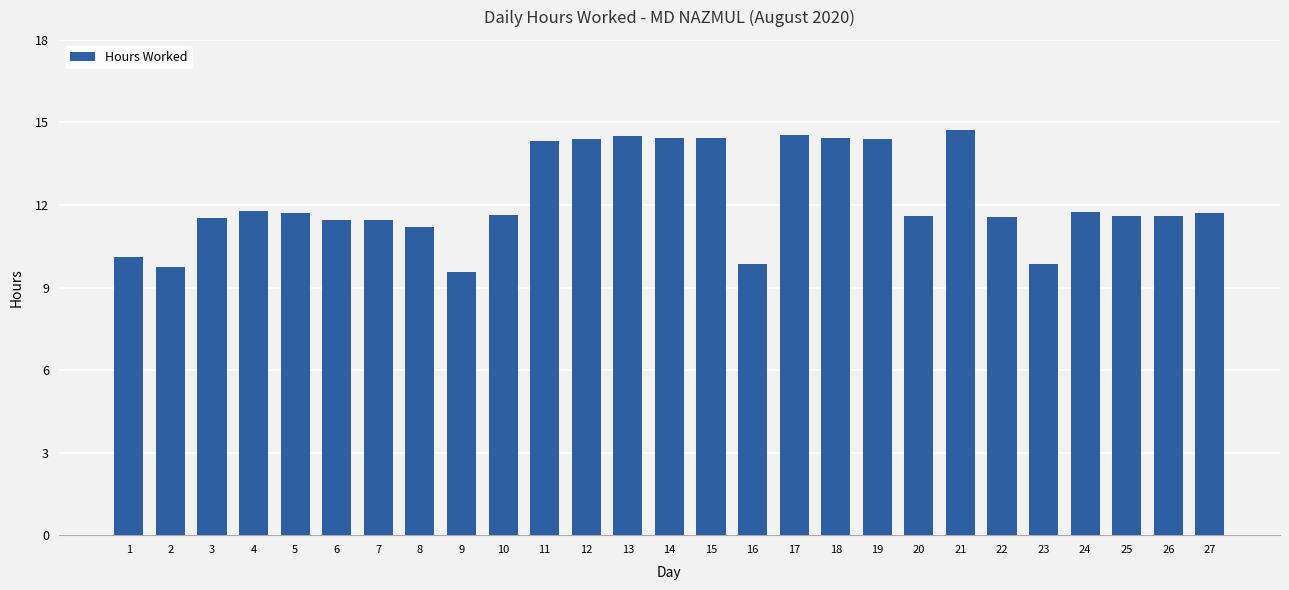

What is the greatest value displayed?

14.7